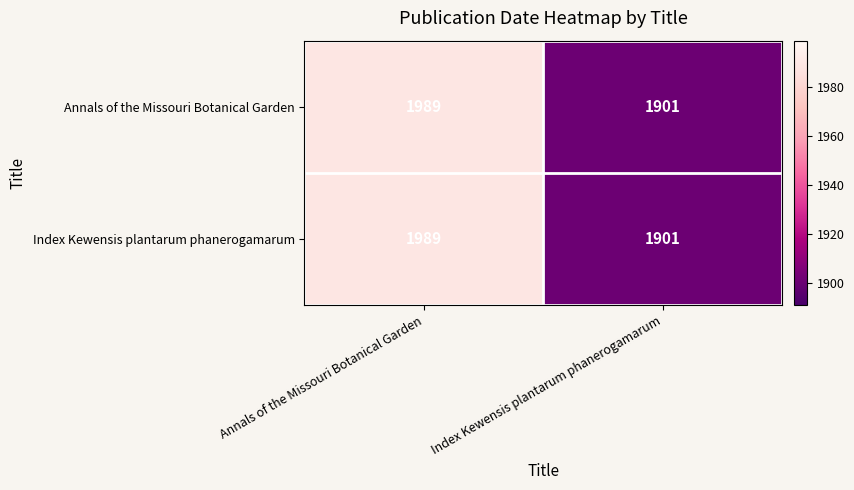

The Index Kewensis plantarum phanerogamarum series shows 409 at Annals of the Missouri Botanical Garden. True or false?

False